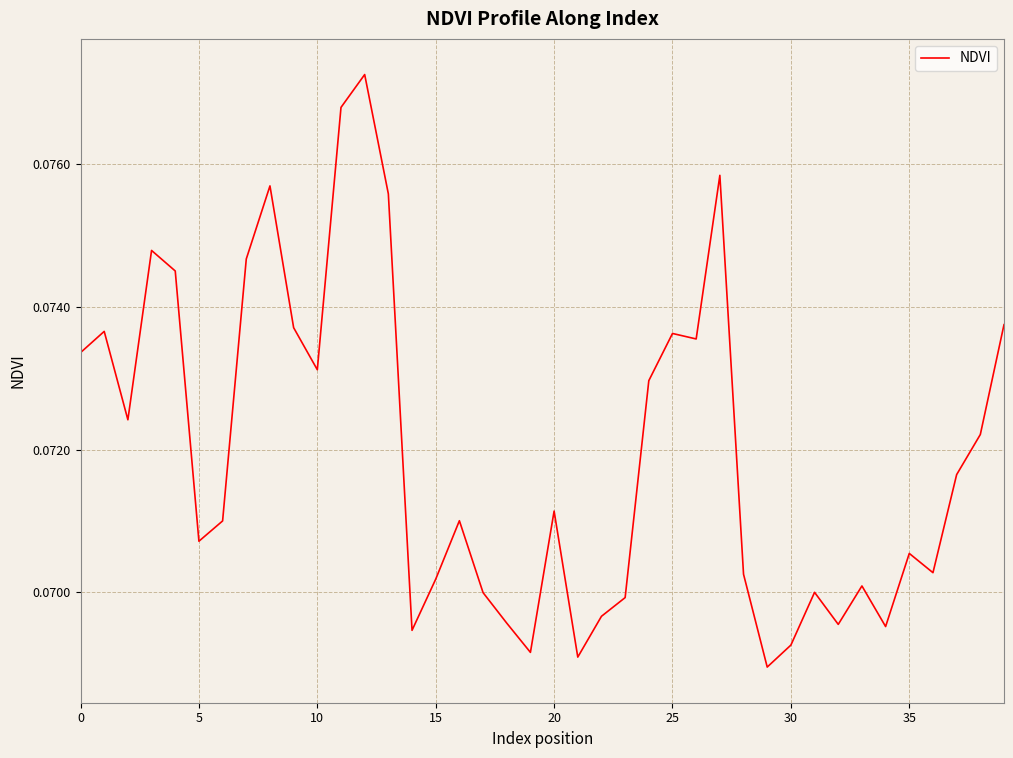

How many lines are shown in the chart?

1